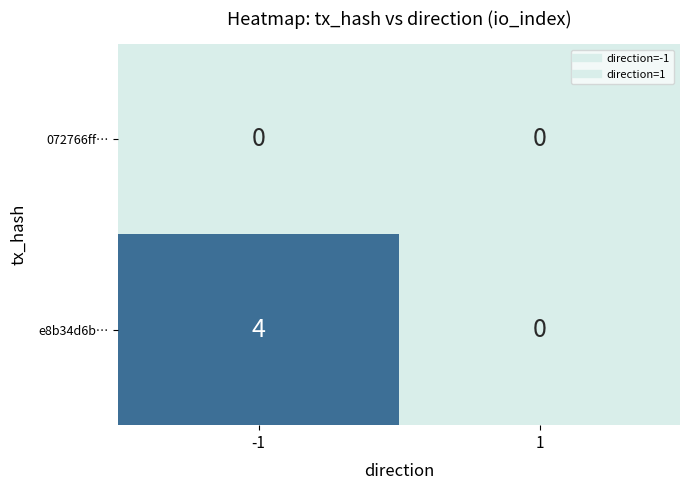

Rank the series by their average value, from lowest to highest.

072766ff…, e8b34d6b…